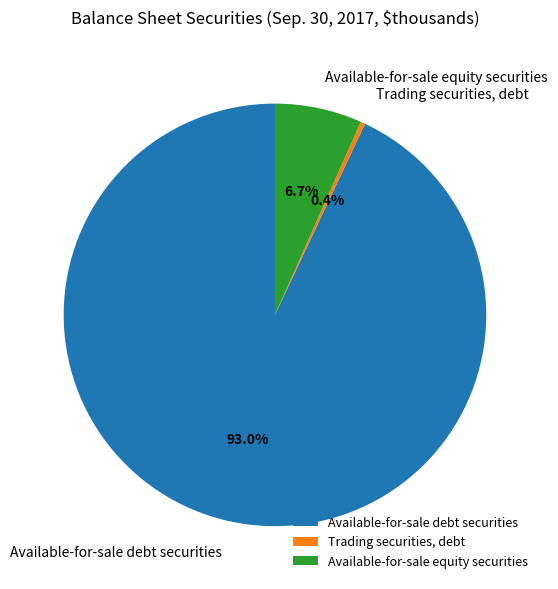

What is the largest slice in the pie chart?

Available-for-sale debt securities